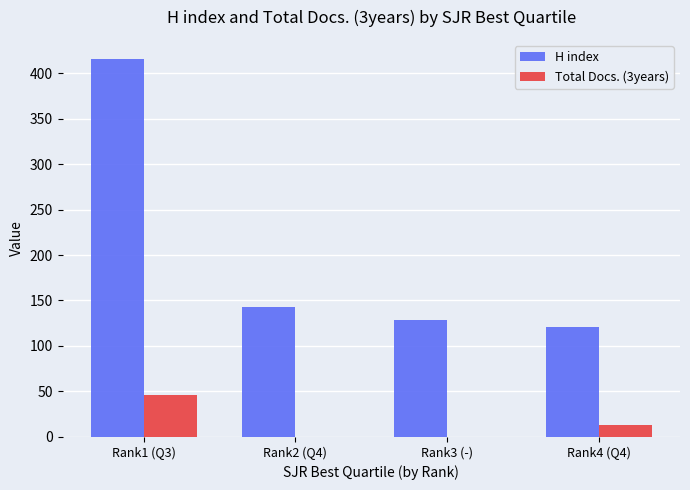

The value of H index at Rank3 (-) is 129. True or false?

True